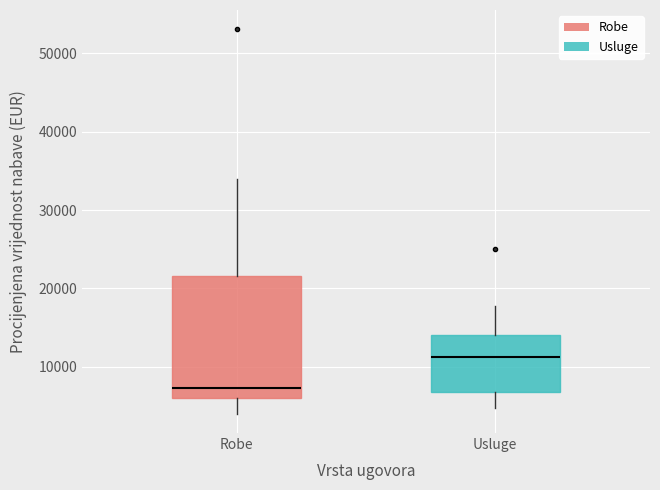

Reading left to right, transcribe this box plot: for each box, give where its median line is, the range the box spans, and where its two whiskers end, as read against the y-axis. The values are not printed on the chart, so give them approximately, as read against the axis.

Robe: median 7000, box 6000 to 22000, whiskers 4000 to 34000
Usluge: median 11000, box 7000 to 14000, whiskers 5000 to 18000